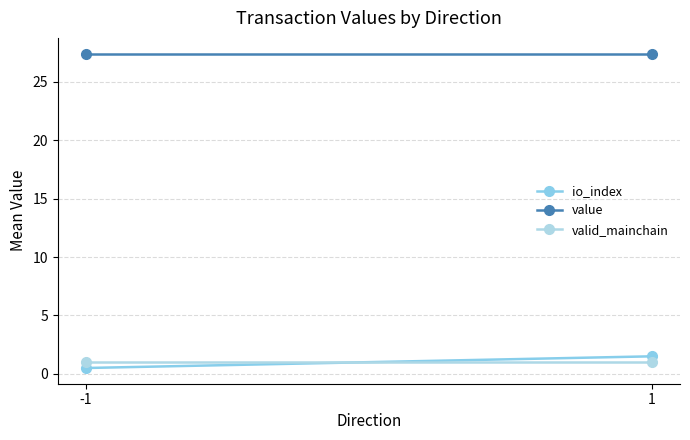

What value does the io_index series have at -1?

0.5